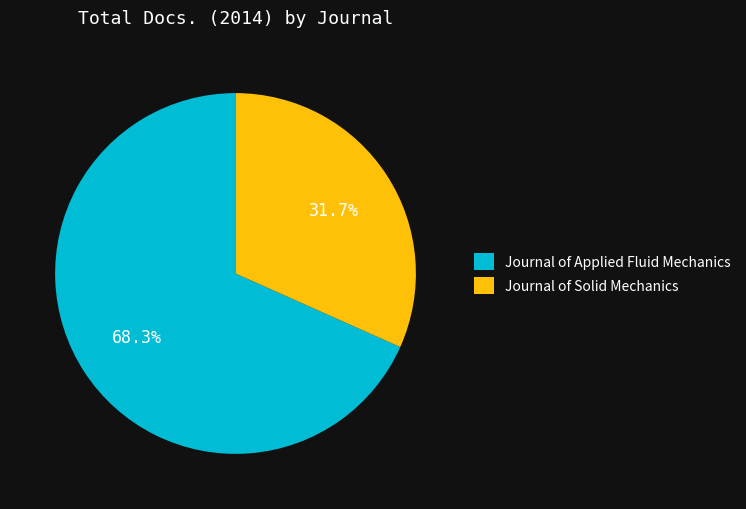

What percentage is the Journal of Applied Fluid Mechanics slice, to the nearest percent?

68%